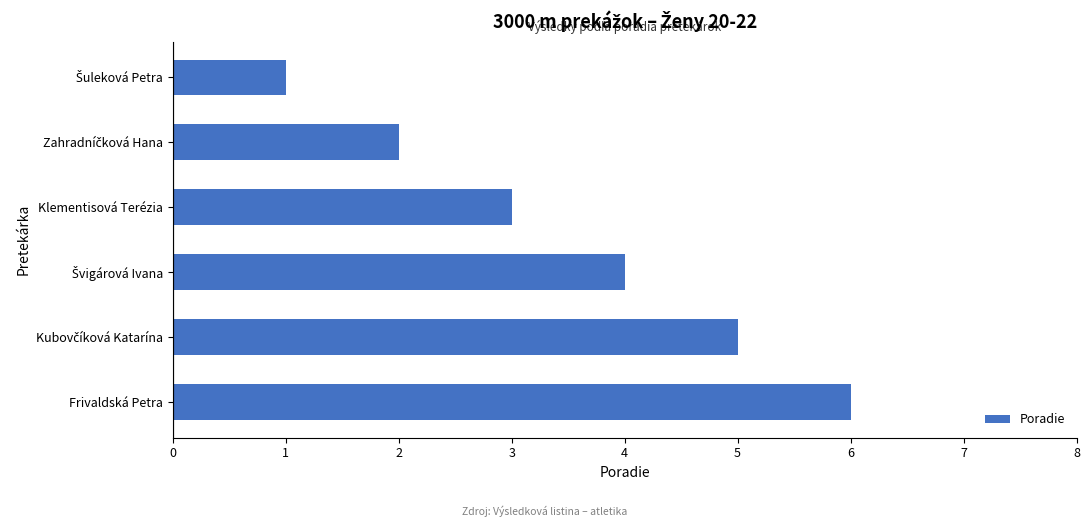

What position from the top is Frivaldská Petra?

6